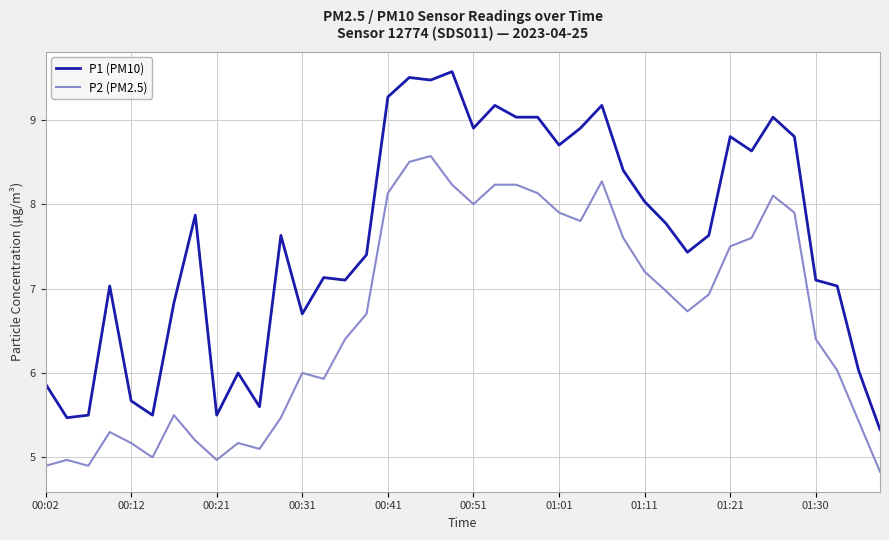

Which series has the largest total across all categories?

P1 (PM10)